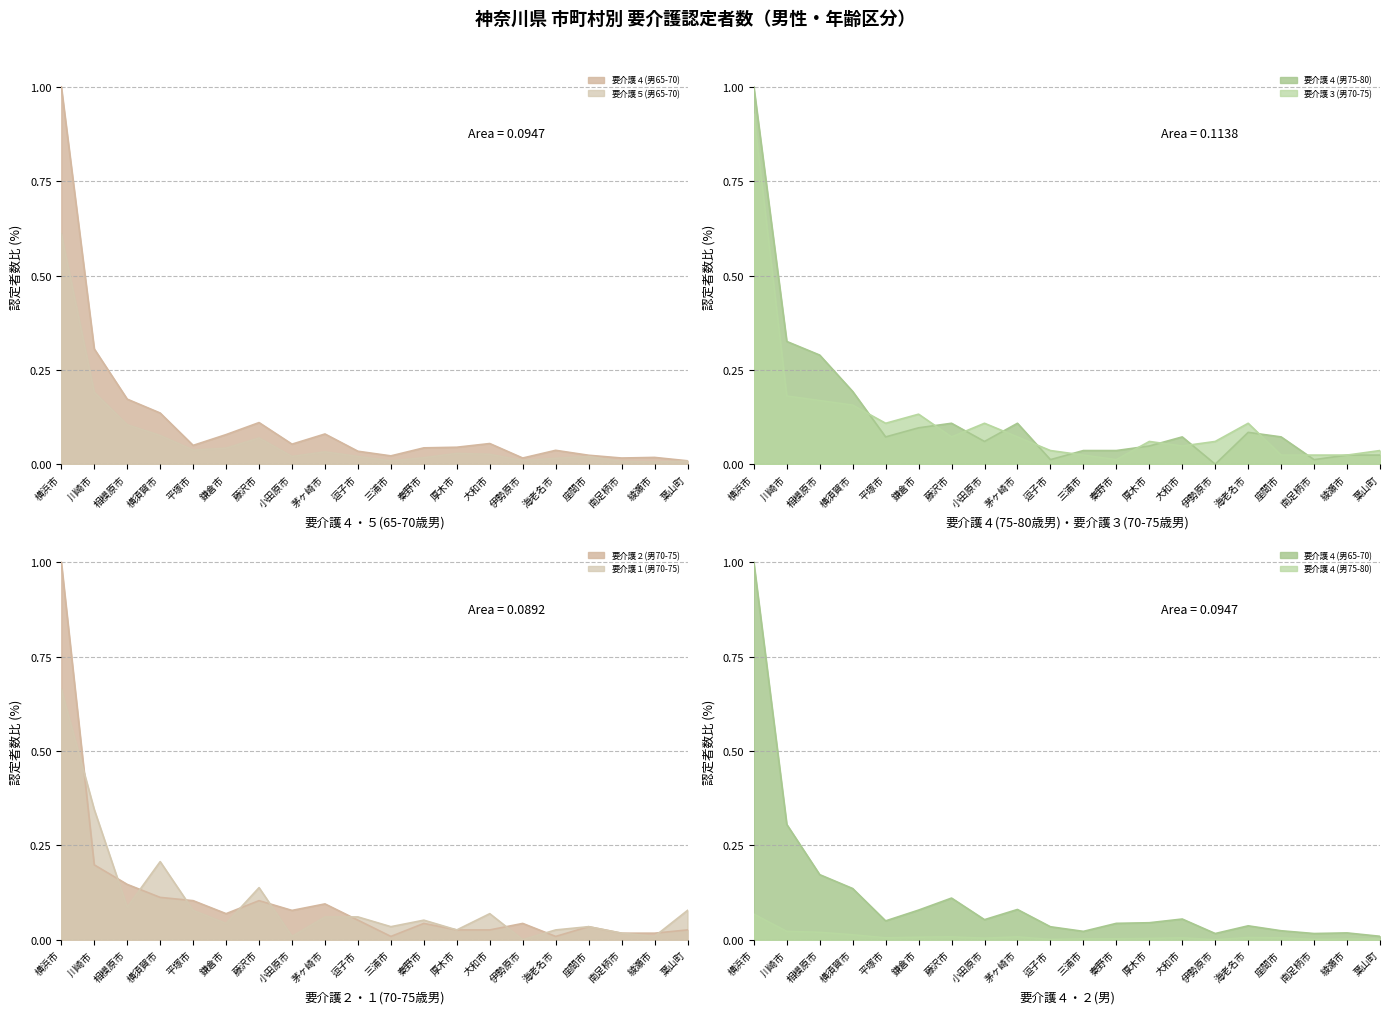

List the series in order of their peak value, lowest first.

要介護５(男65-70), 要介護１(男70-75), 要介護３(男70-75), 要介護４(男65-70), 要介護４(男75-80), 要介護２(男70-75)